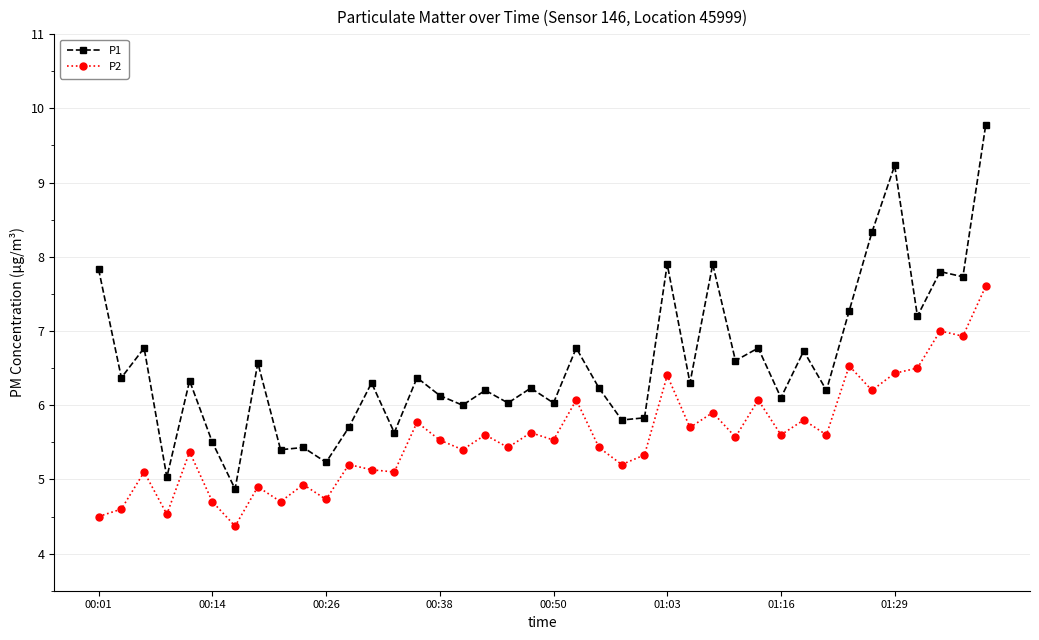

At how many categories does at least one series exceed 7?

10